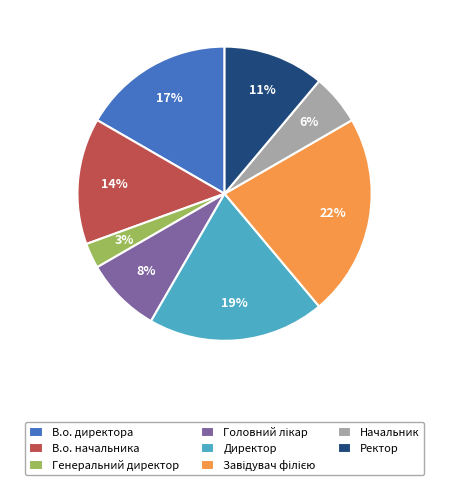

Approximately how many times larger is the value at Ректор compared to Директор?

0.6